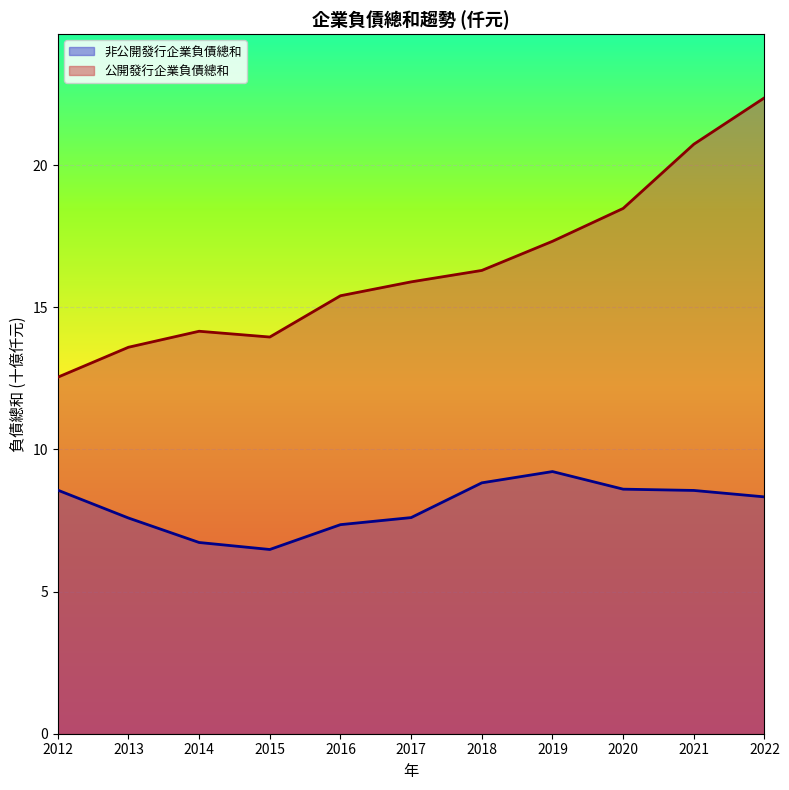

The value of 非公開發行企業負債總和 at 2022 is 14.4. True or false?

False